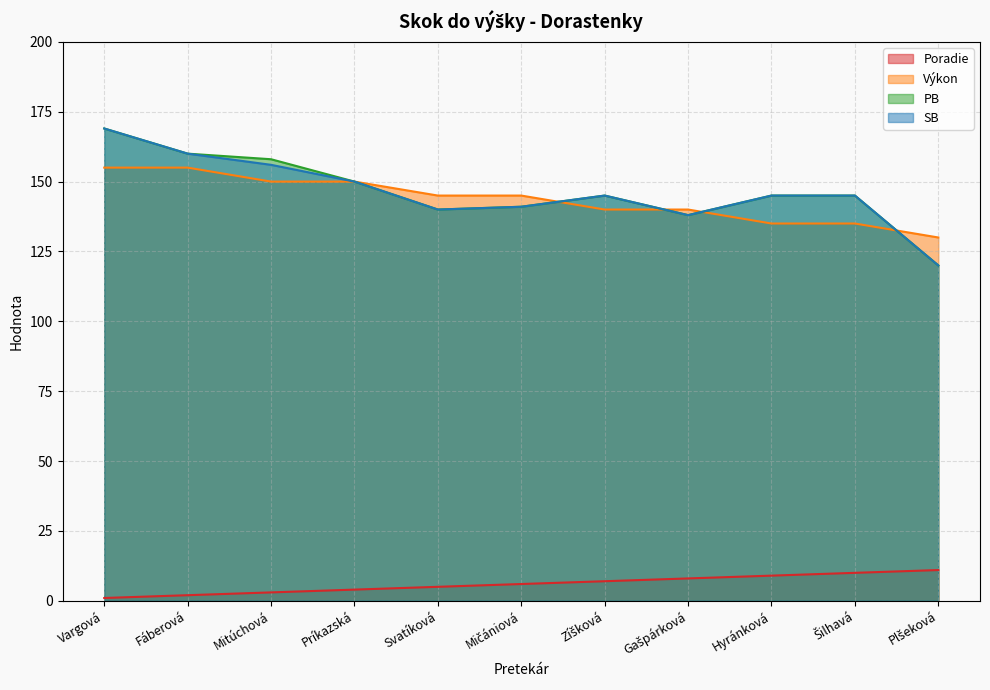

Which series has the widest spread of values?

PB